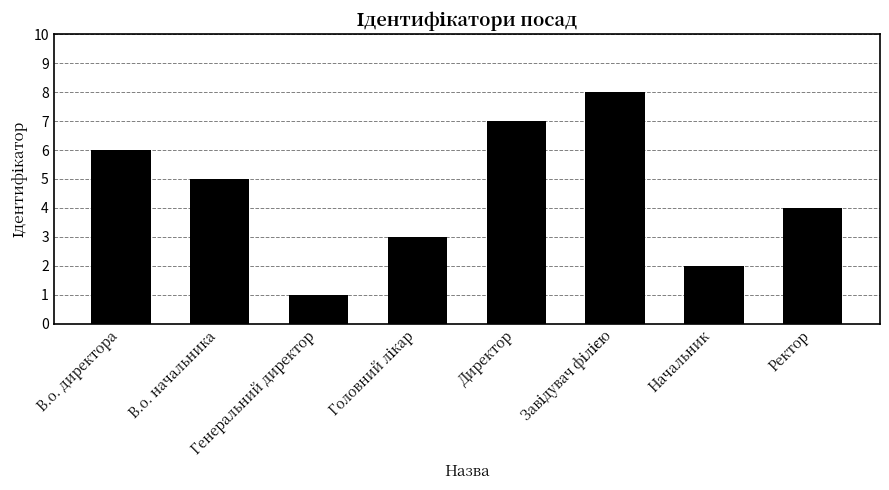

Reading left to right, what are all the values shown in this chart?

6	5	1	3	7	8	2	4